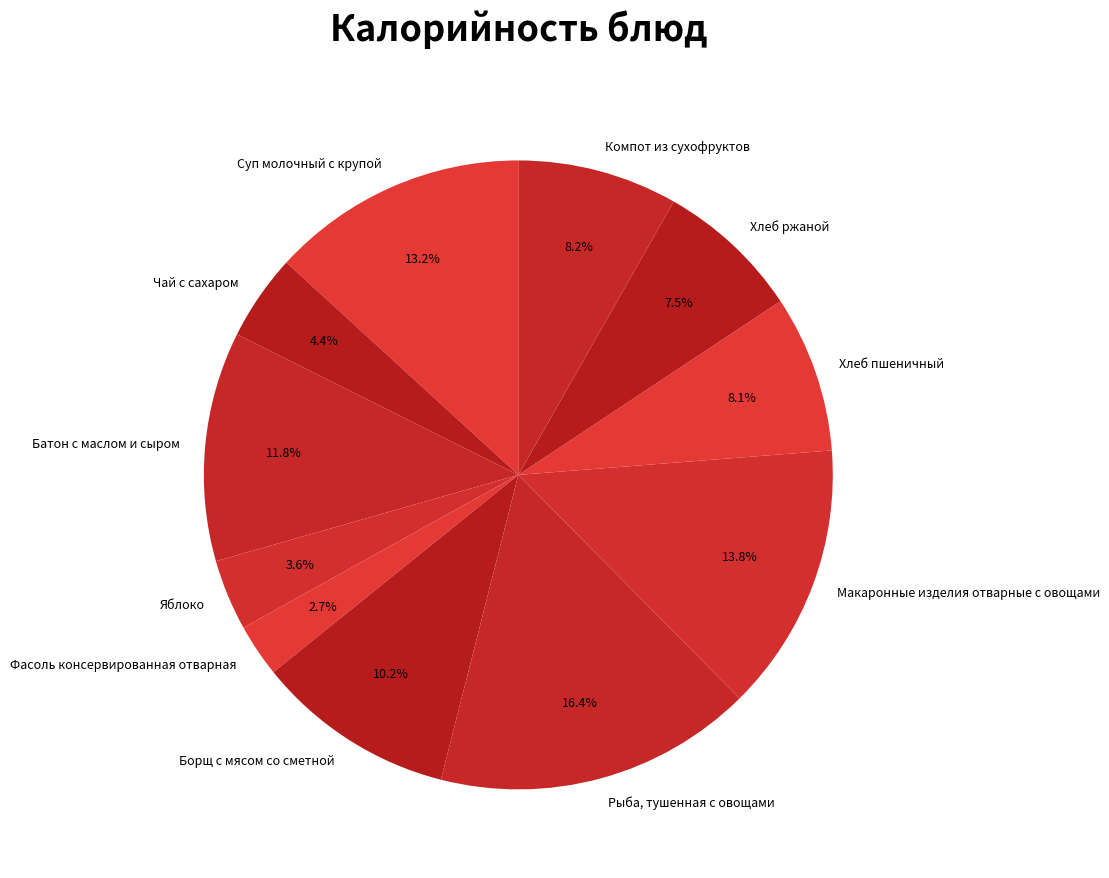

How many segments does this pie chart have?

11